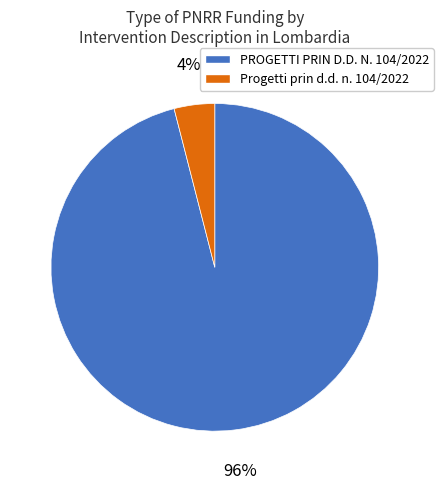

What percentage is the PROGETTI PRIN D.D. N. 104/2022 slice, to the nearest percent?

96%